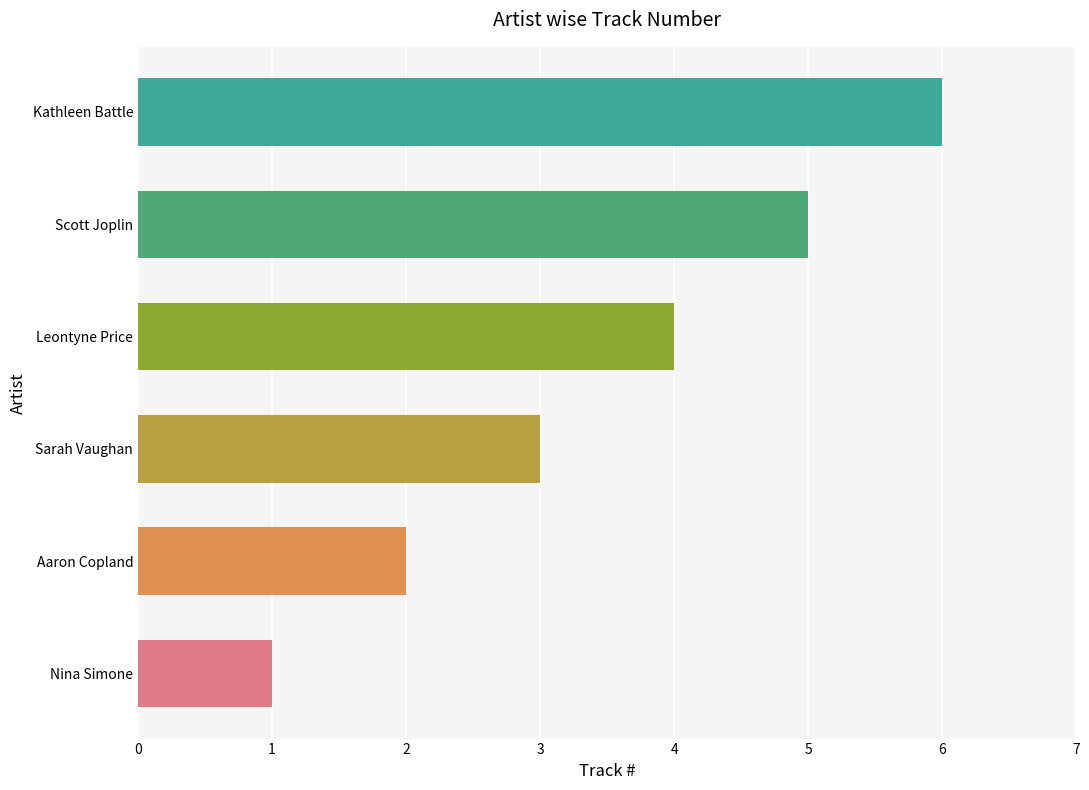

At which label is the value closest to 3?

Sarah Vaughan